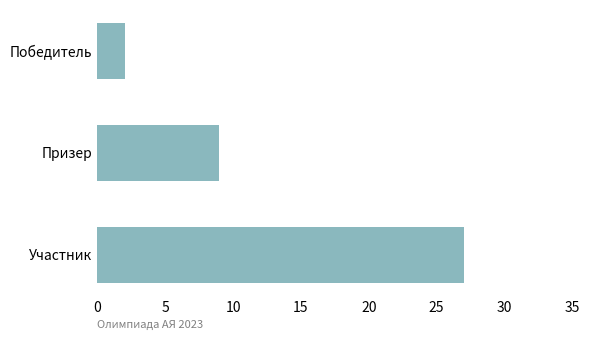

Reading top to bottom, list all the values displayed in this chart.

Победитель=2	Призер=9	Участник=27